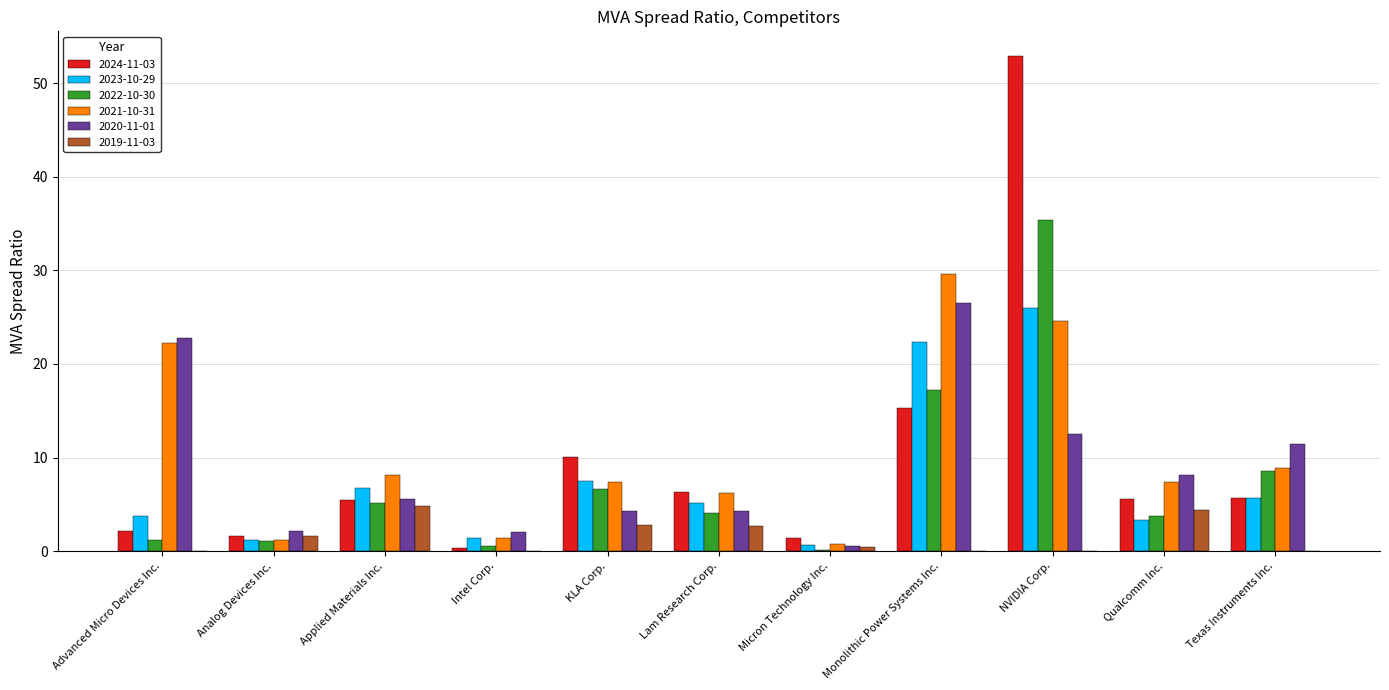

Which series has the largest total across all categories?

2021-10-31